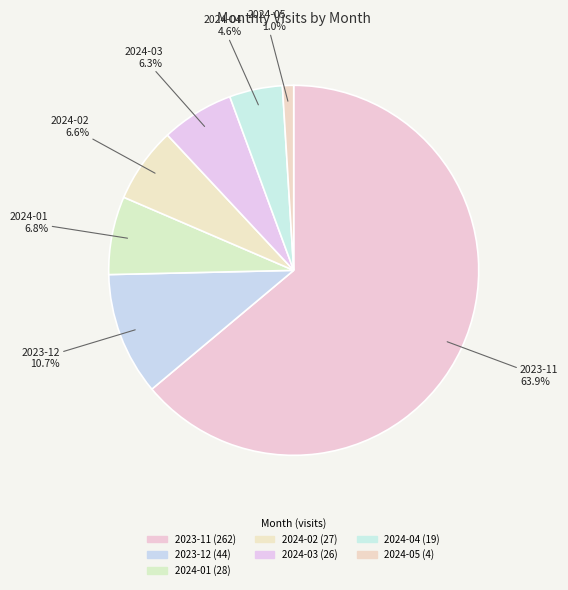

What percentage is NOT represented by 2024-02?

93.4%